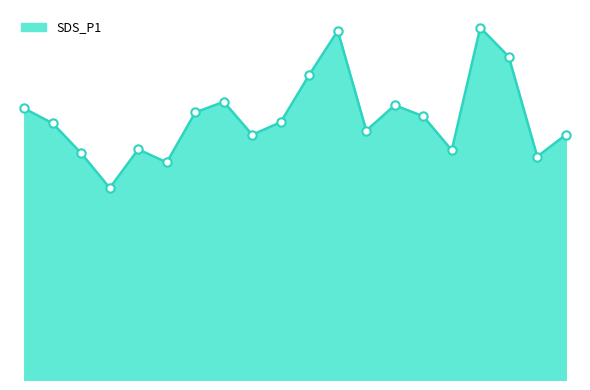

How many data points are above 14?

11